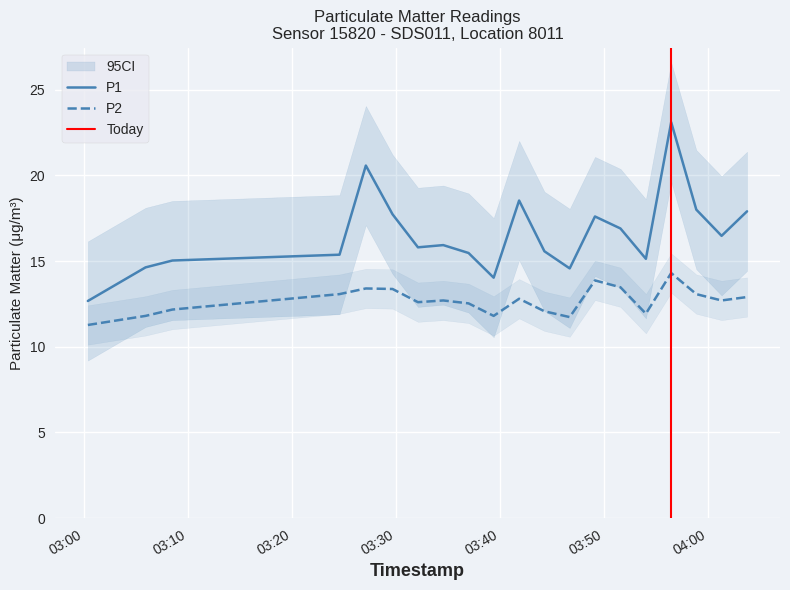

Is it true that P1 equals 23.3 at 2022-09-12T03:49:09?

False